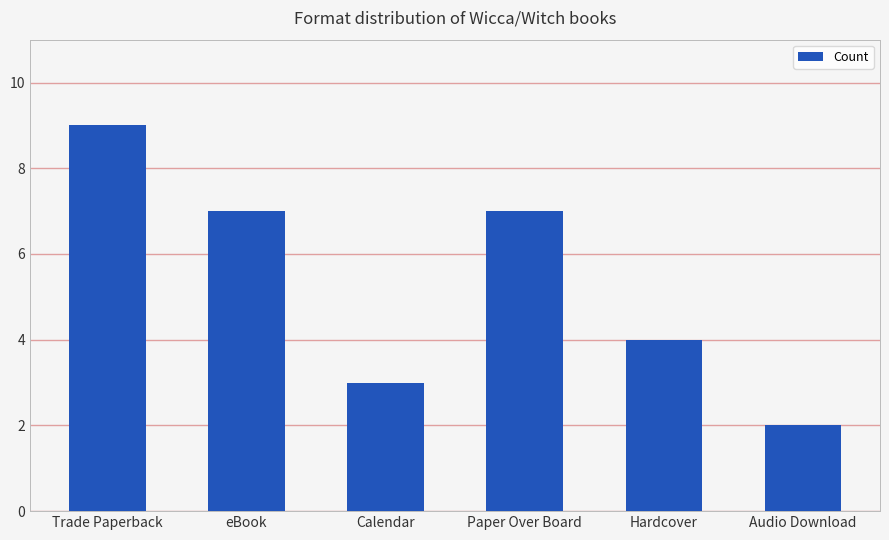

At which category does the chart reach its peak across all series?

Trade Paperback